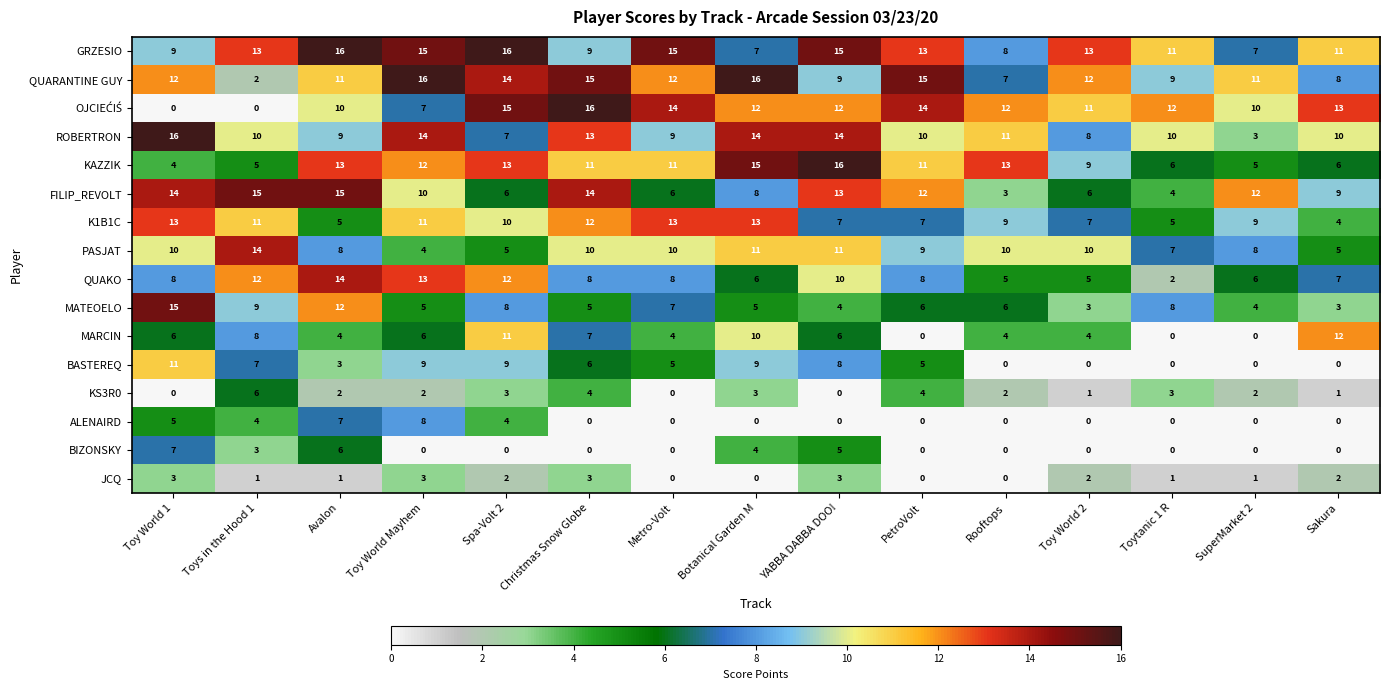

What is the total value across all series at Toytanic 1 R?

78